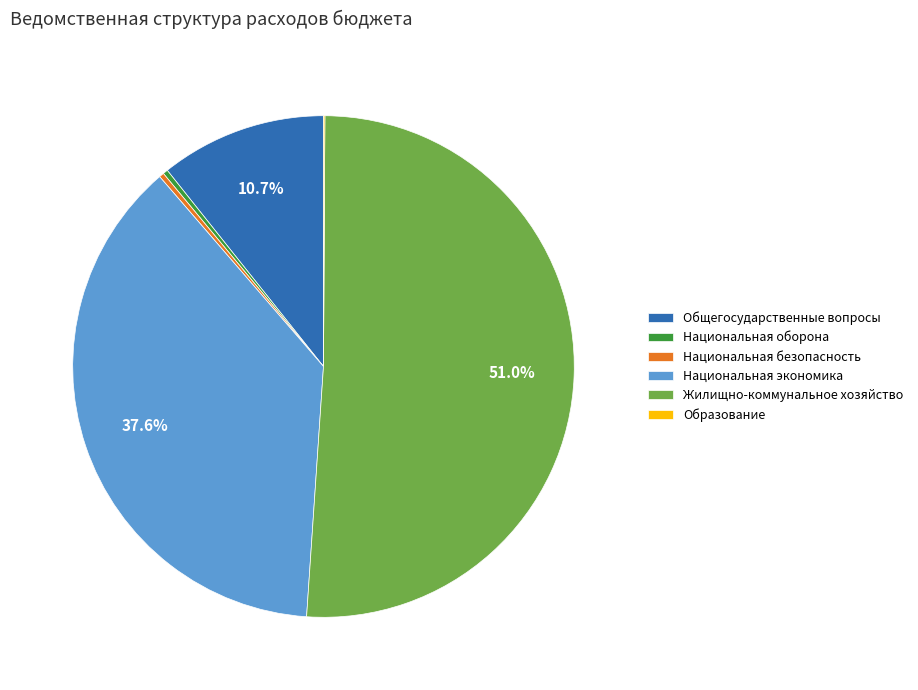

What percentage is NOT represented by Национальная экономика?

62.4%